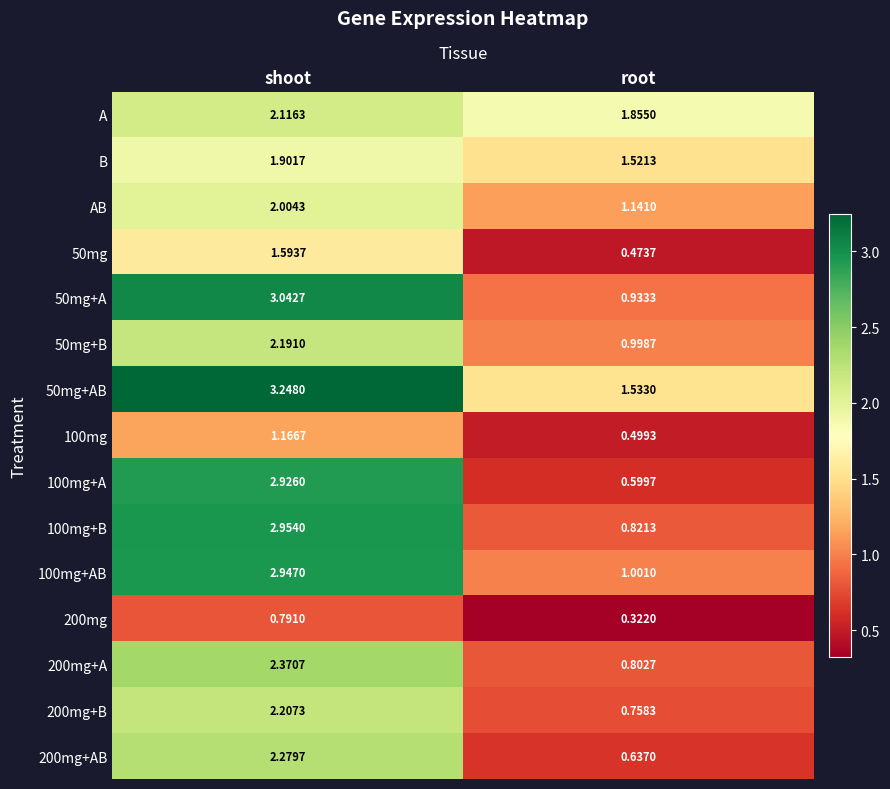

At which category does the chart reach its peak across all series?

shoot